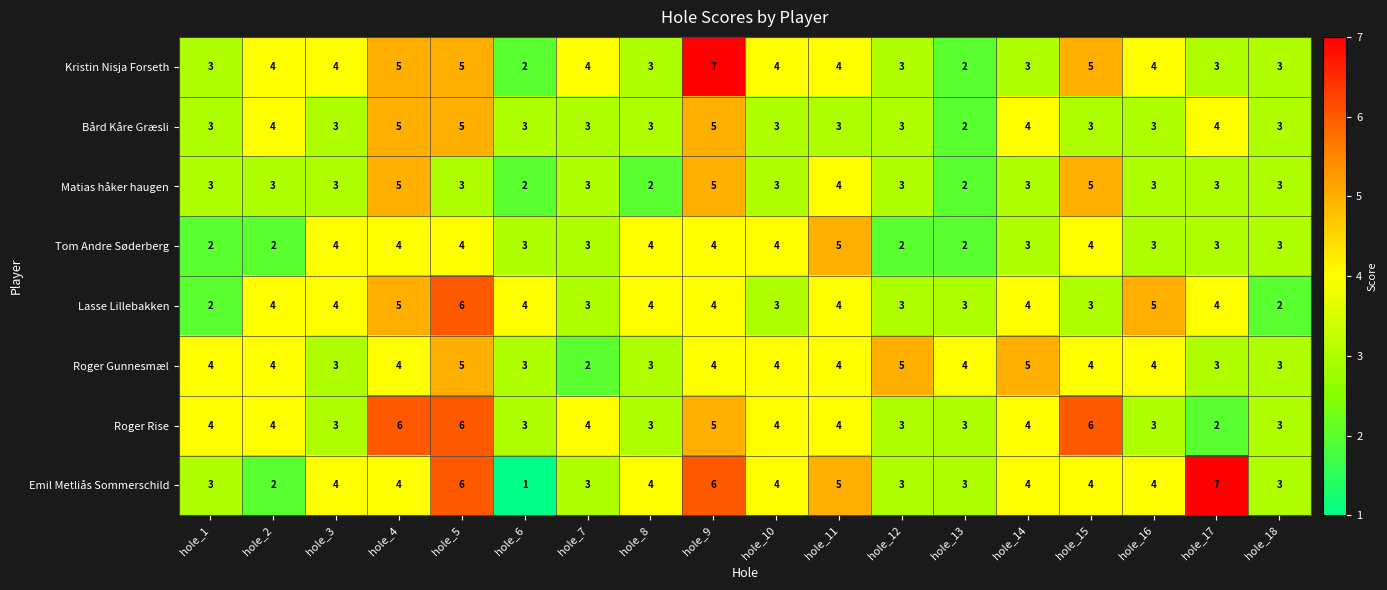

Which label corresponds to the smallest value in the chart?

hole_6